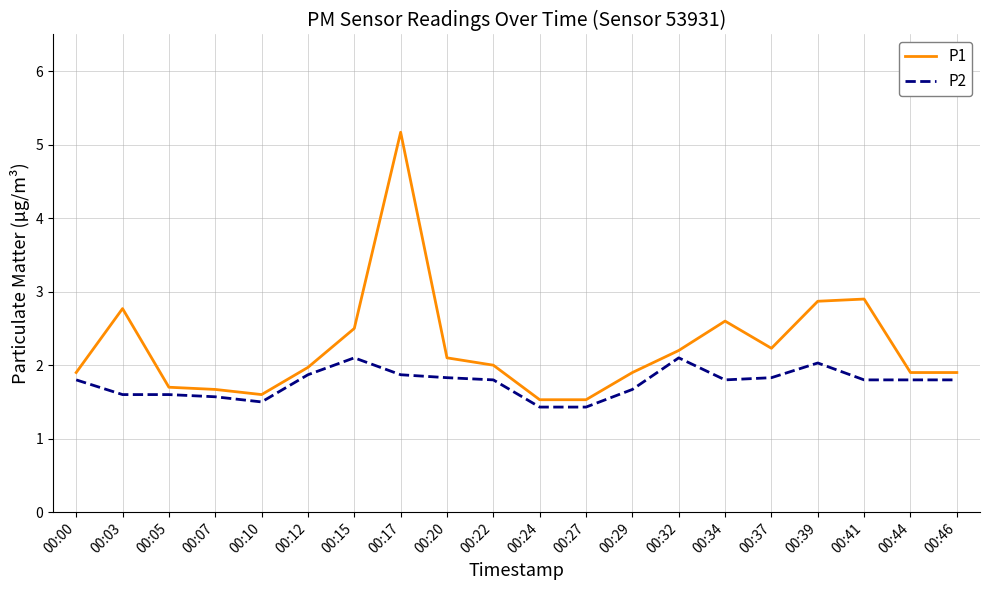

The value of P1 at 00:46 is 1.9. True or false?

True